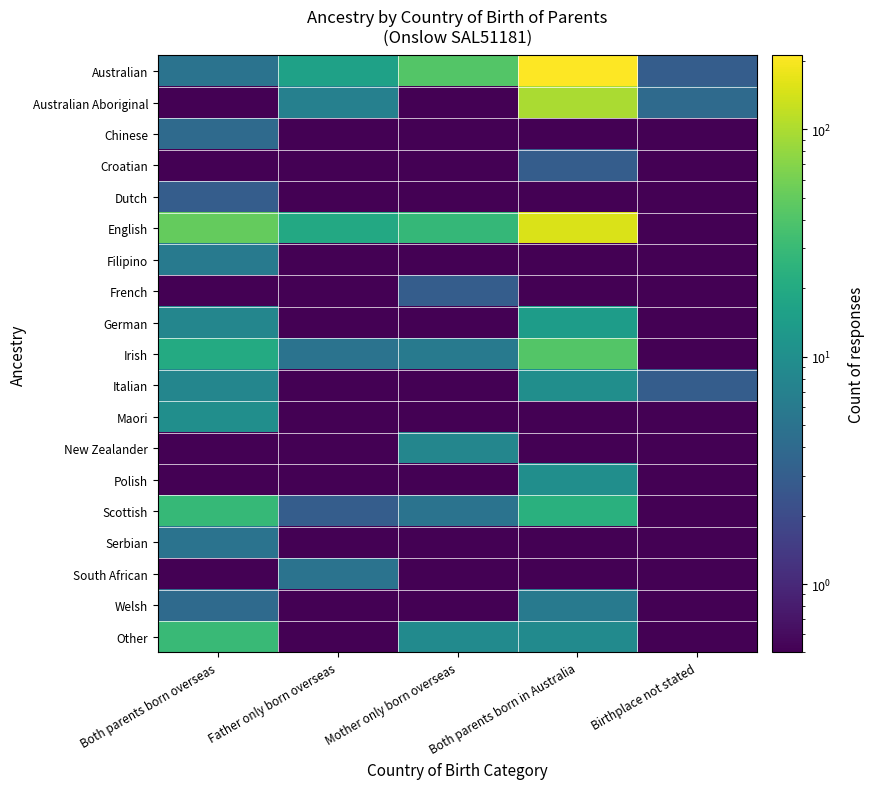

Between Mother only born overseas and Birthplace not stated, which series saw the biggest shift?

Australian